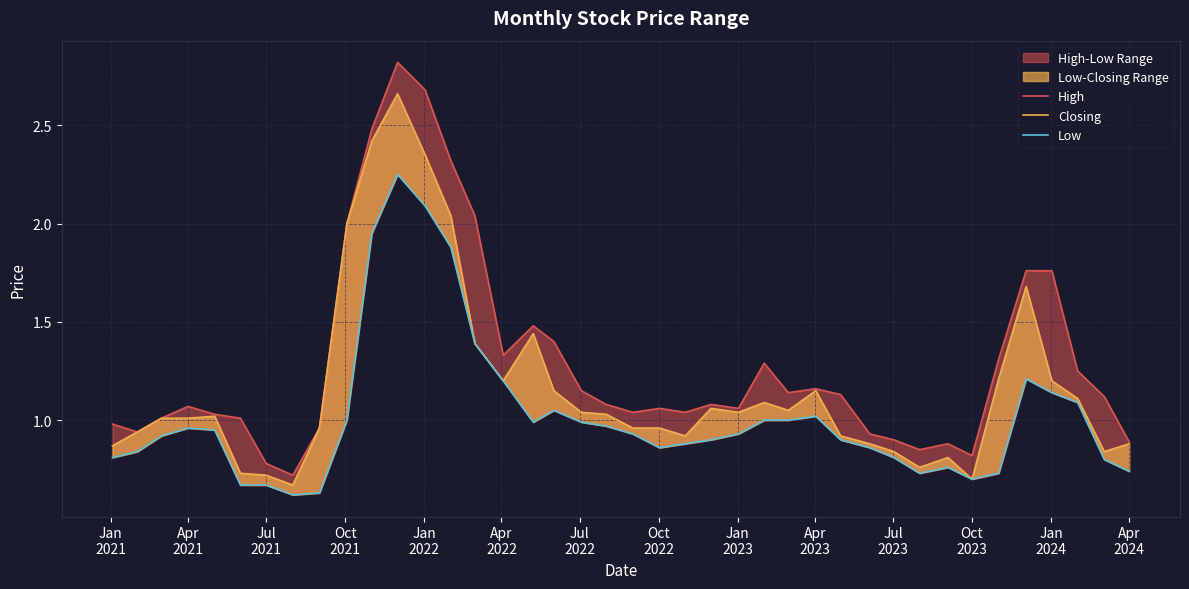

What is the value of the High point at the 39th from the left?

1.1